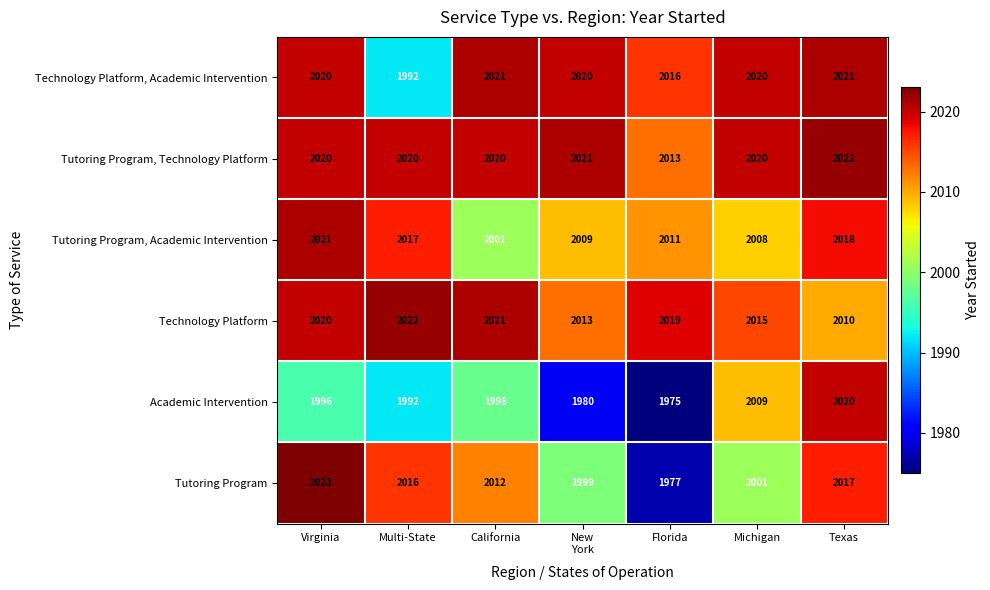

How many Tutoring Program, Technology Platform values are between 2020 and 2021?

5